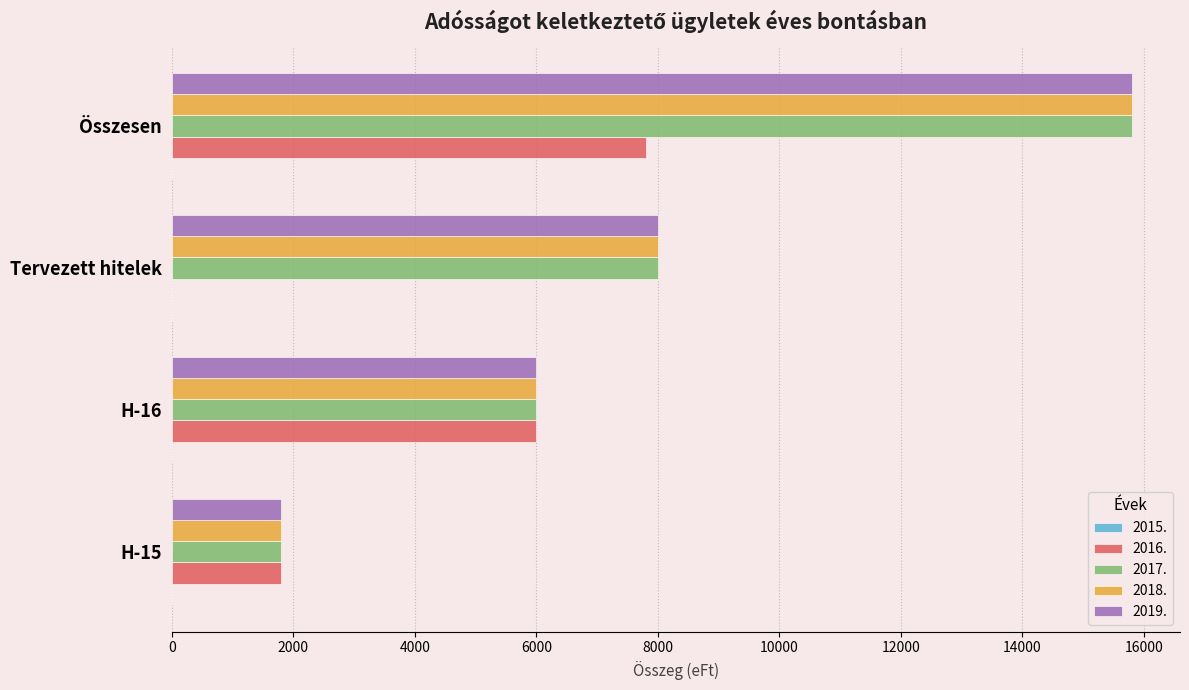

At which label is 2017. closest to 8802?

Tervezett hitelek